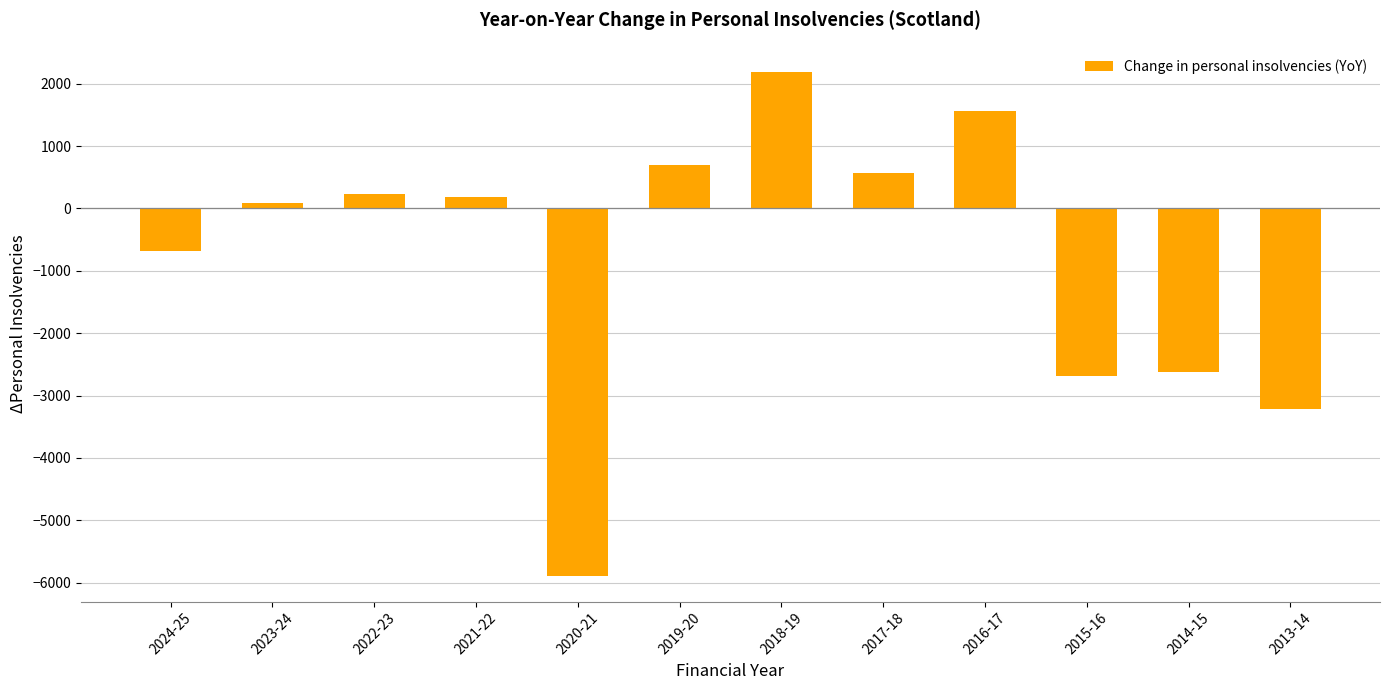

Does the chart contain any negative values?

Yes